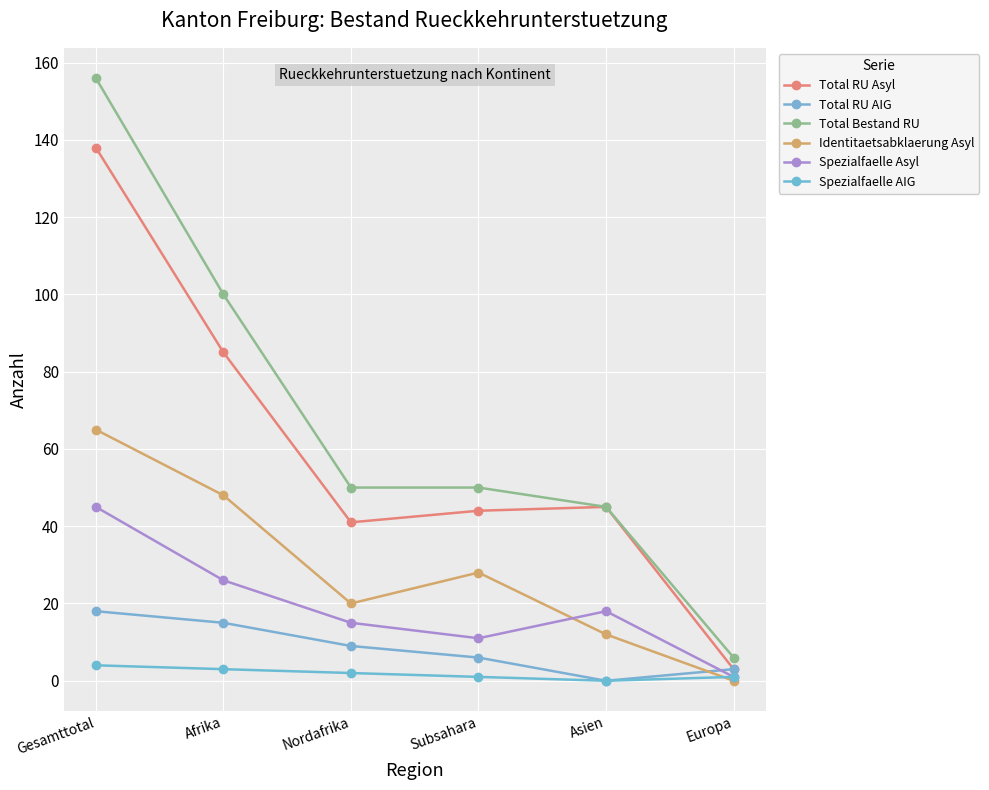

Which has a higher value, Europa or Asien?

Asien